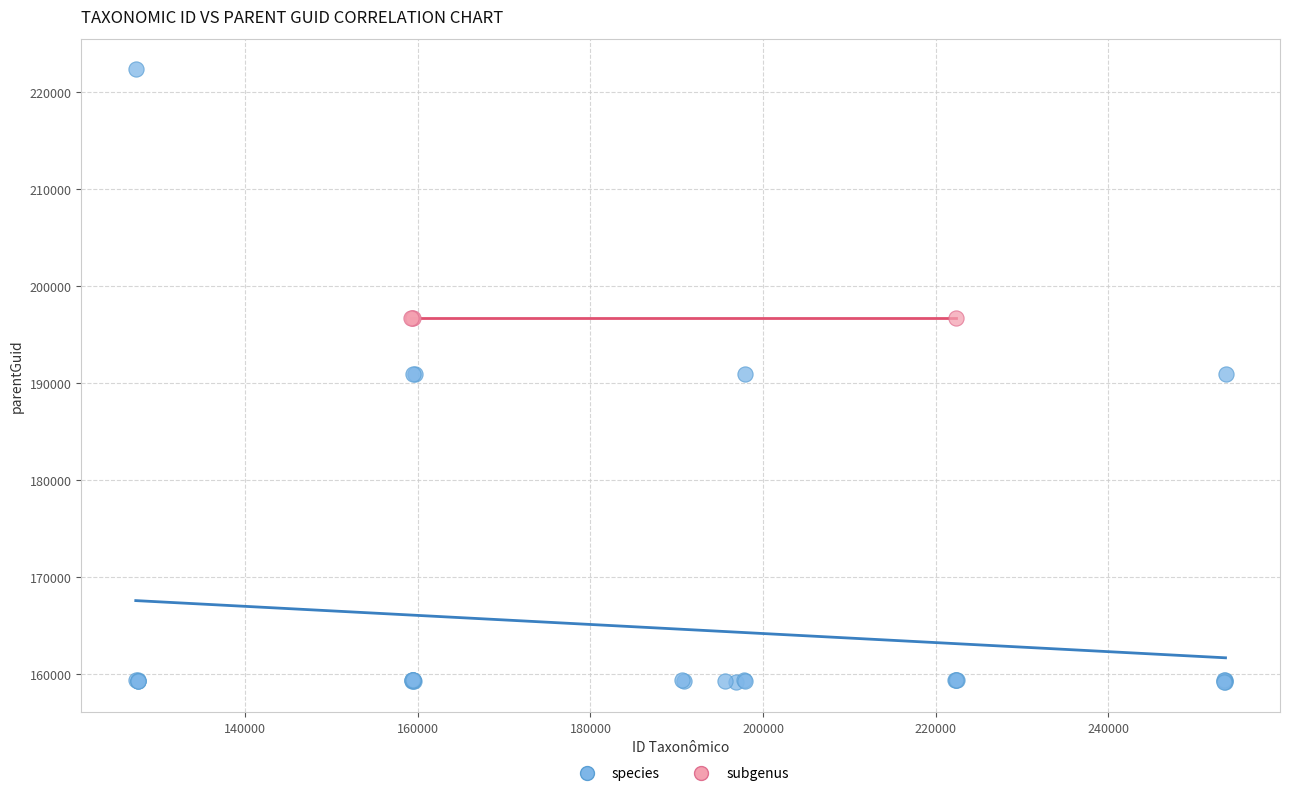

Which series reaches the minimum Y coordinate?

species